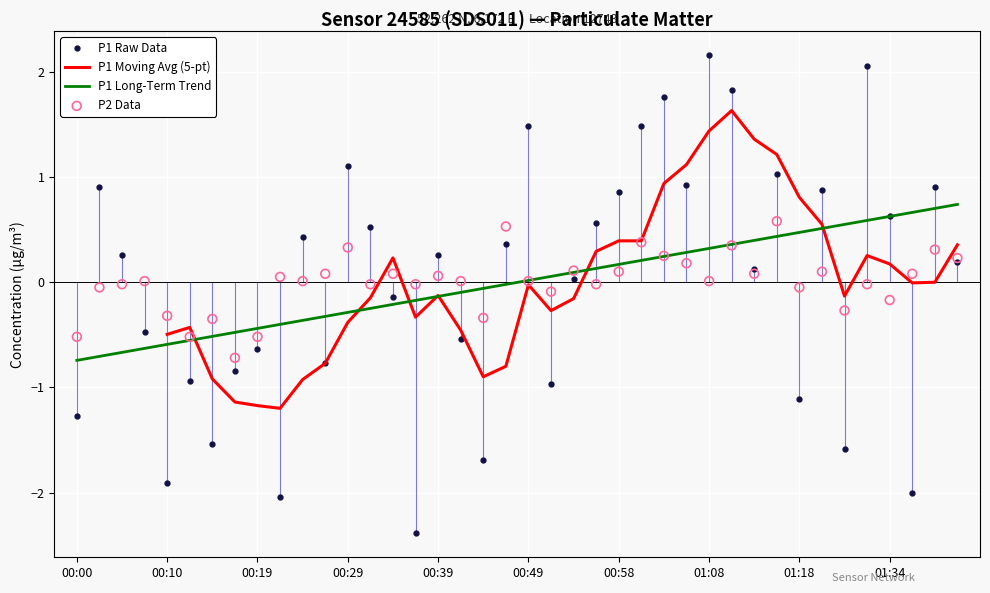

True or false: P1 Raw Data has a value of -0.6 at 00:19.

True